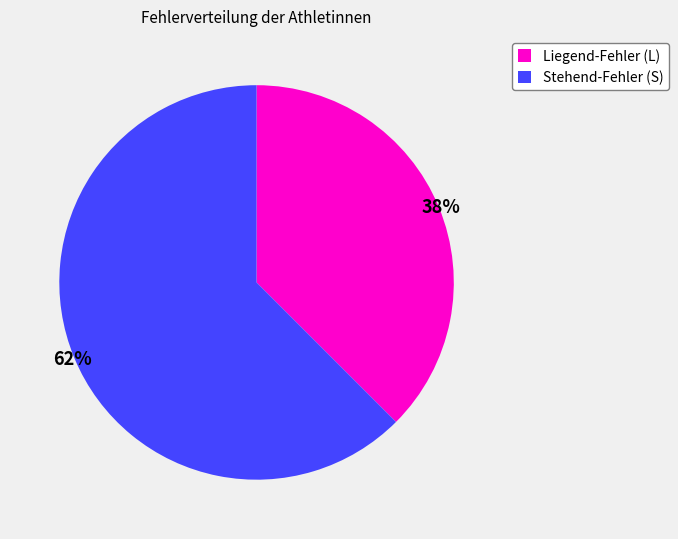

Which has a higher value, Stehend-Fehler (S) or Liegend-Fehler (L)?

Stehend-Fehler (S)